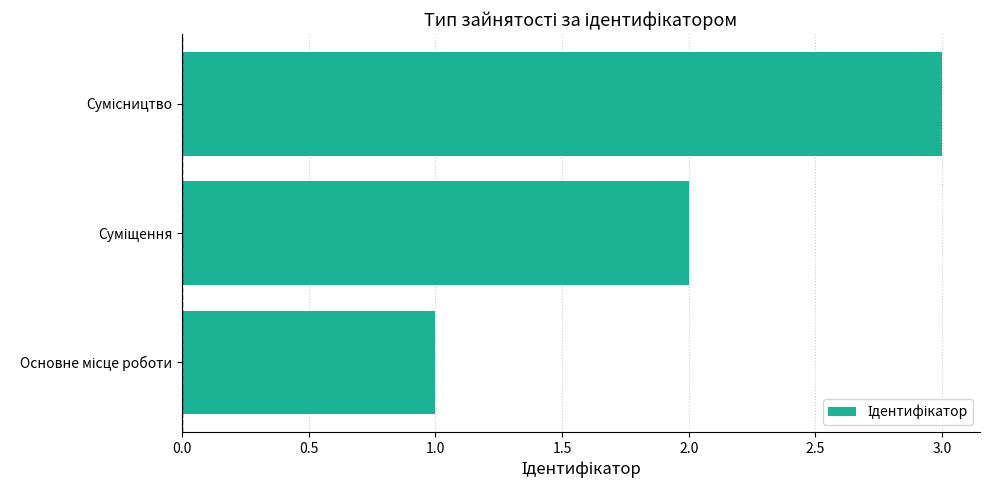

What is the sum of all values?

6